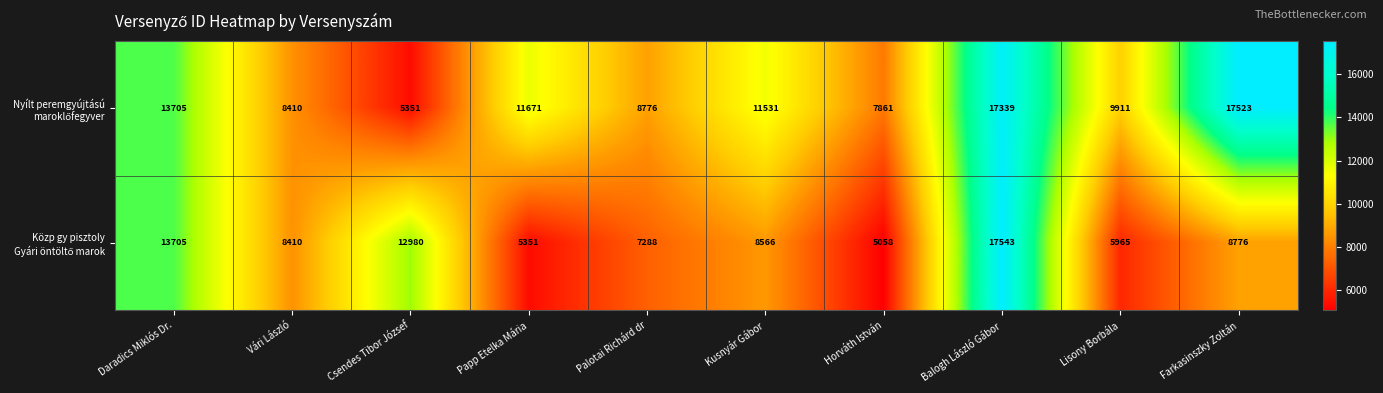

At which category is the sum across all series the highest?

Balogh László Gábor